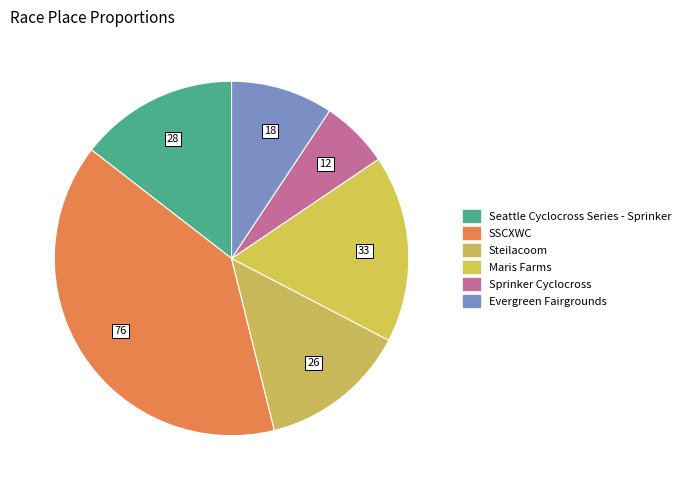

How many slices are in this pie chart?

6